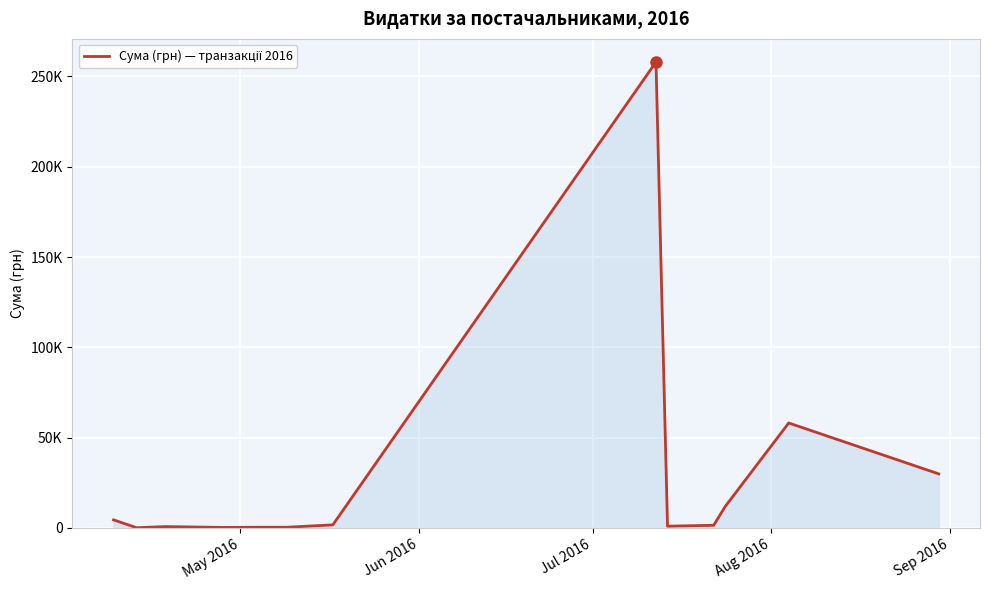

Is this an area chart (filled region under the line)?

Yes